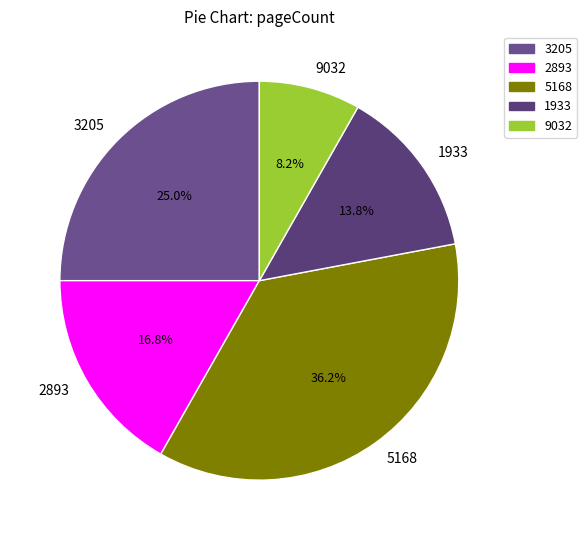

The 9032 slice represents 2% of the pie. True or false?

False